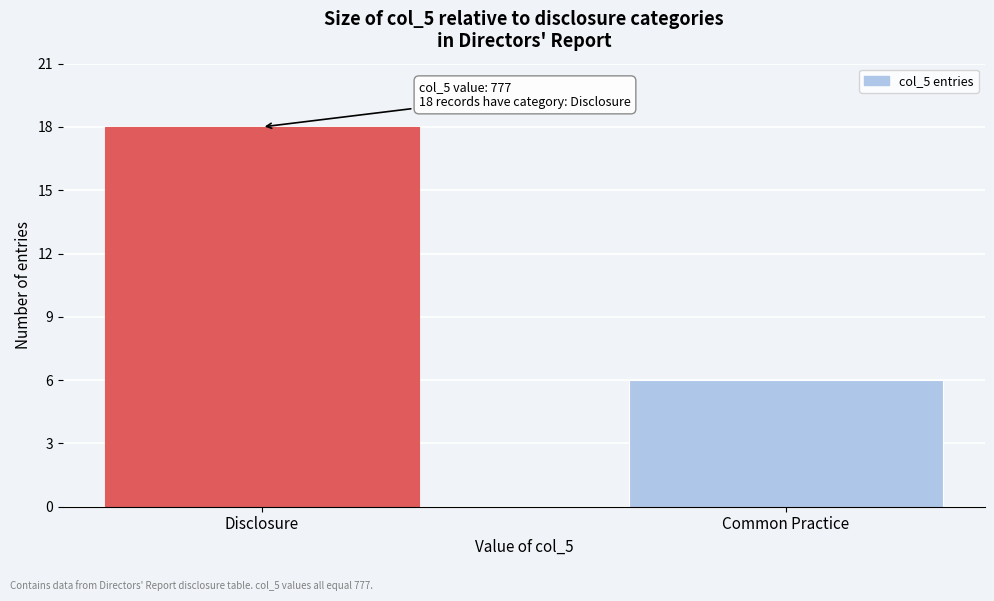

Reading left to right, list all the values displayed in this chart.

Disclosure=18	Common Practice=6